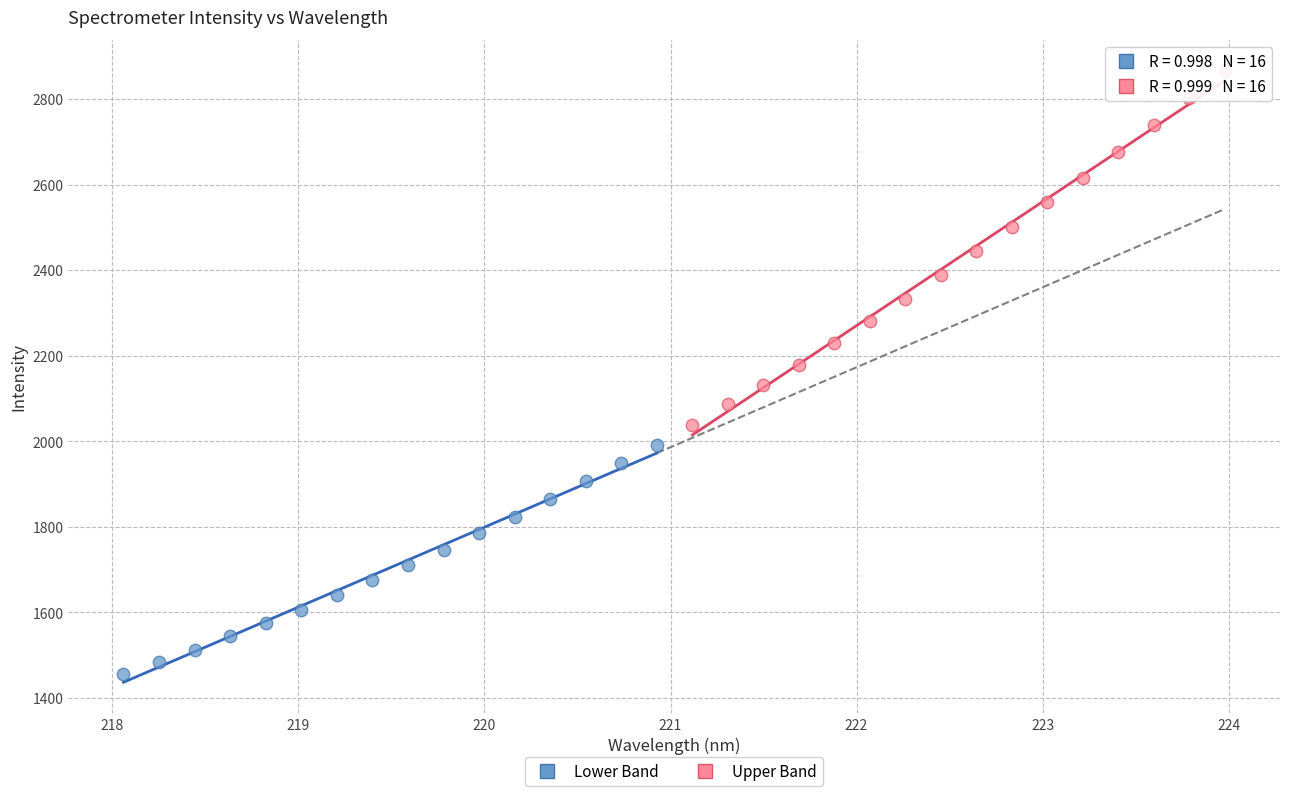

Which series reaches the minimum Y coordinate?

Lower Band